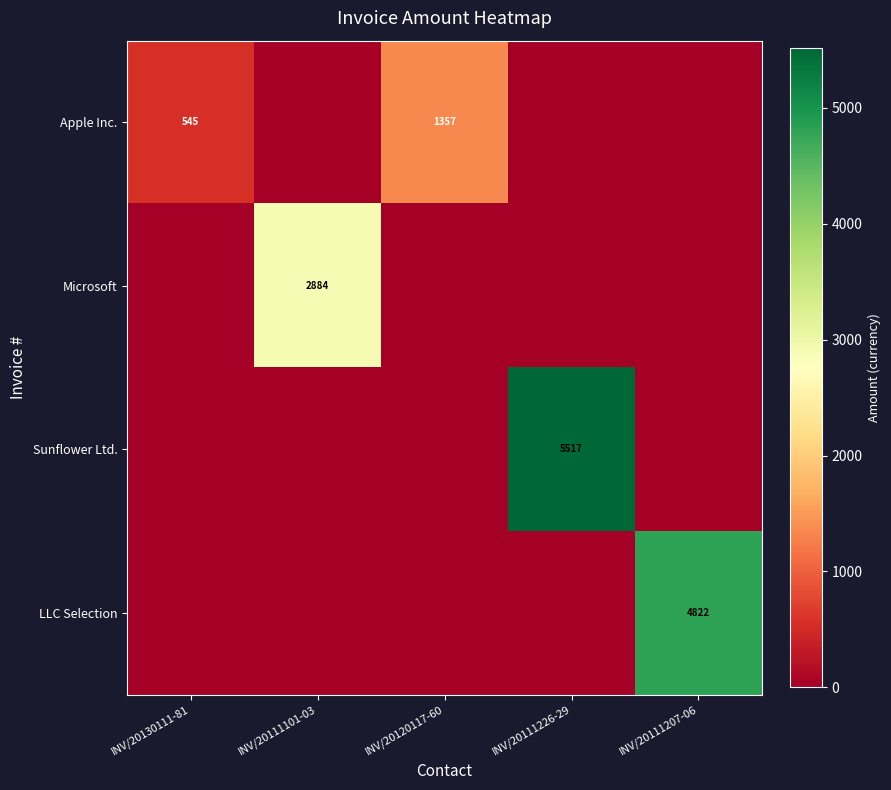

True or false: Sunflower Ltd. has a value of 9289 at INV/20111226-29.

False